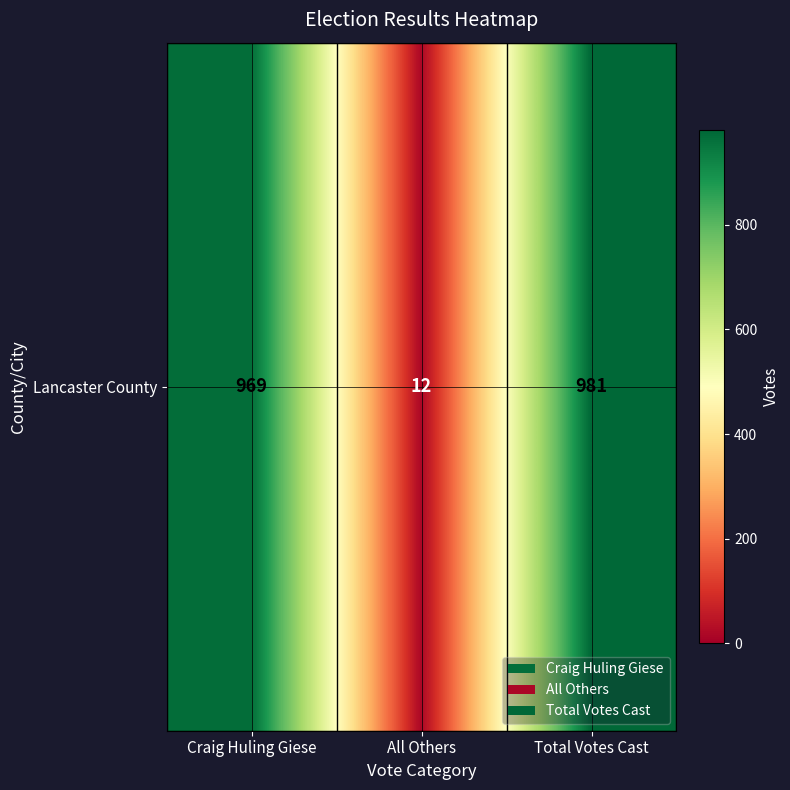

The value at All Others is 19. True or false?

False